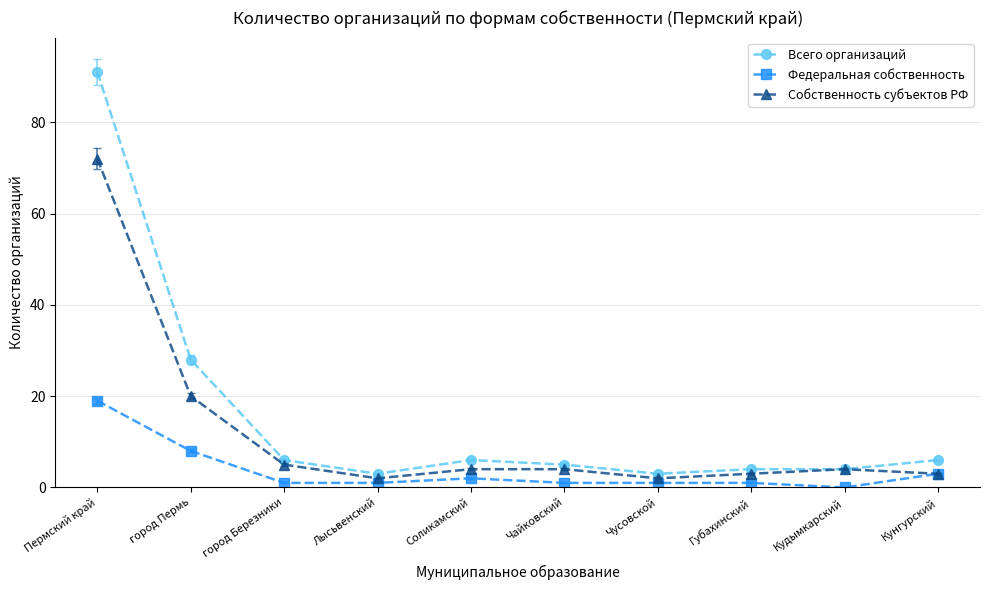

True or false: Собственность субъектов РФ has more than 0 interior local peaks.

True